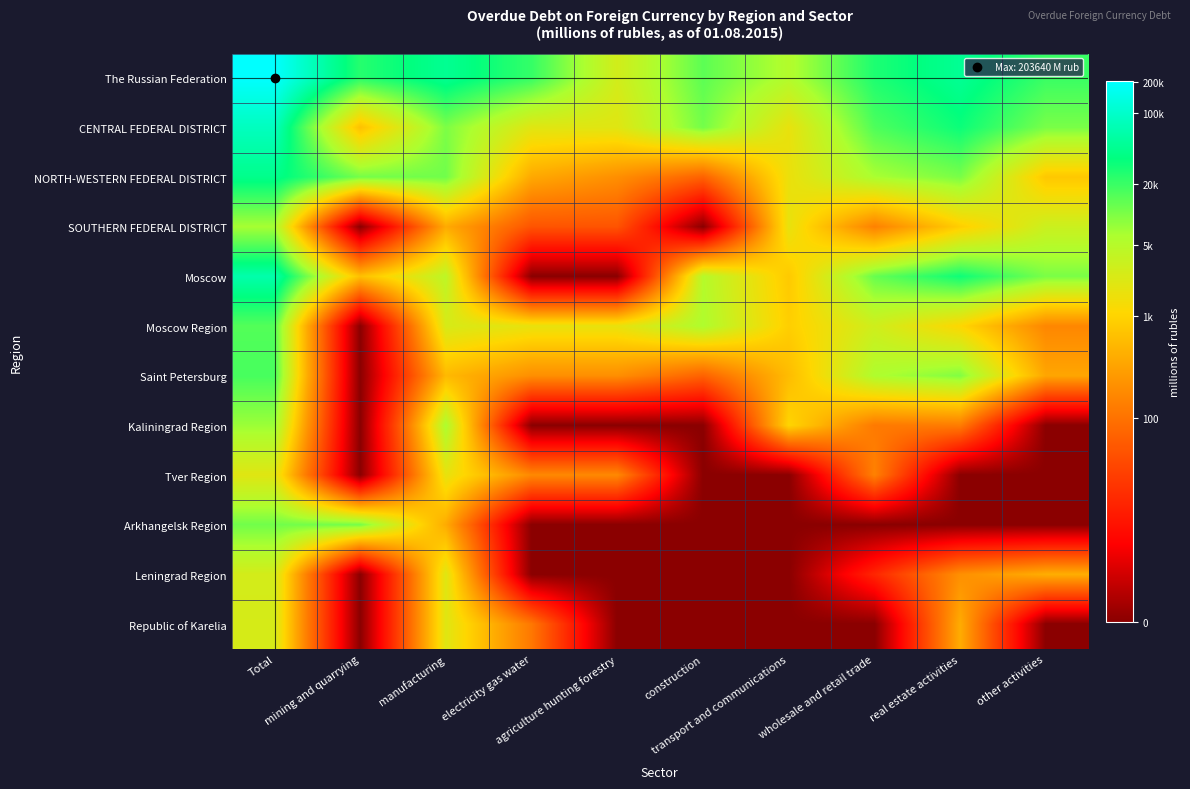

At which category is the sum across all series the highest?

Total